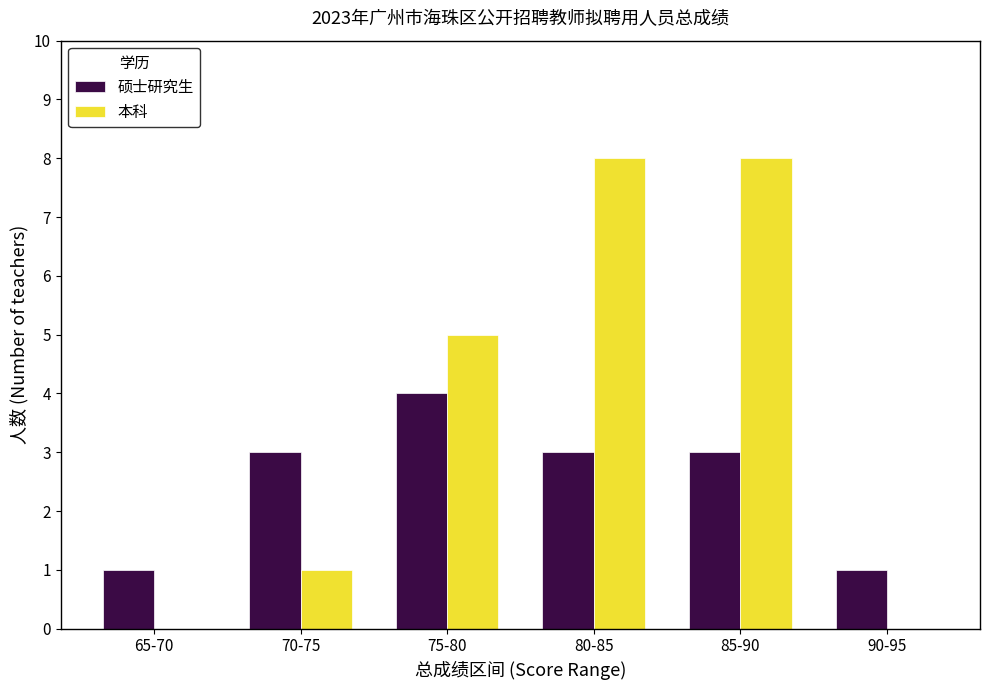

What is the sum of the 硕士研究生 values at 80-85 and 75-80?

7